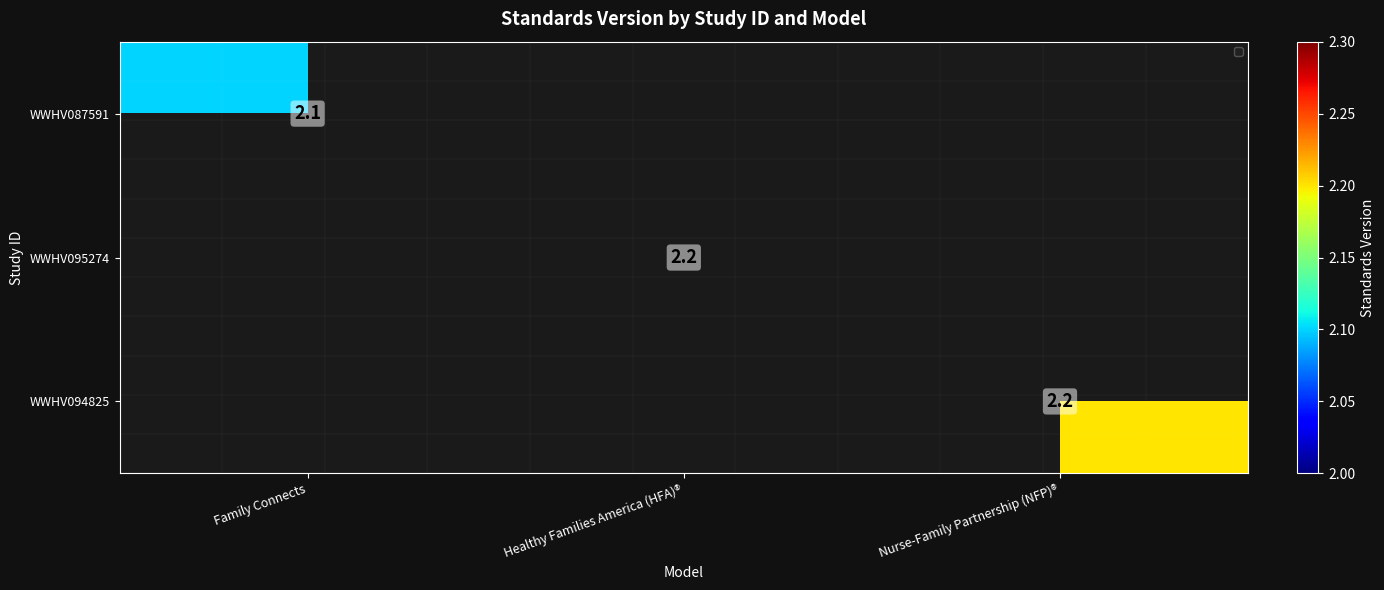

The value of WWHV094825 at Nurse-Family Partnership (NFP)® is 1.0. True or false?

False